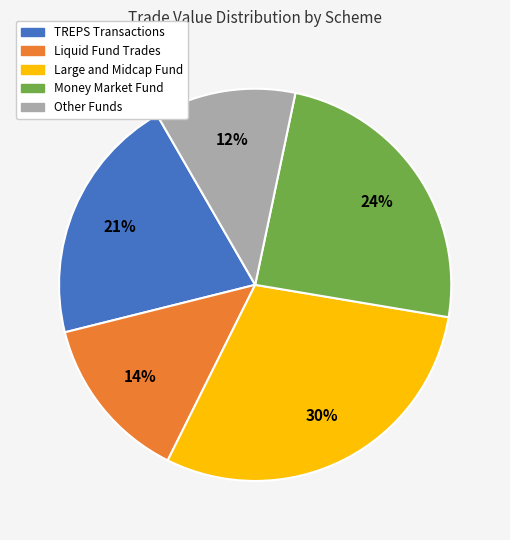

To the nearest percent, what is the difference between the largest and smallest slice percentages?

18%